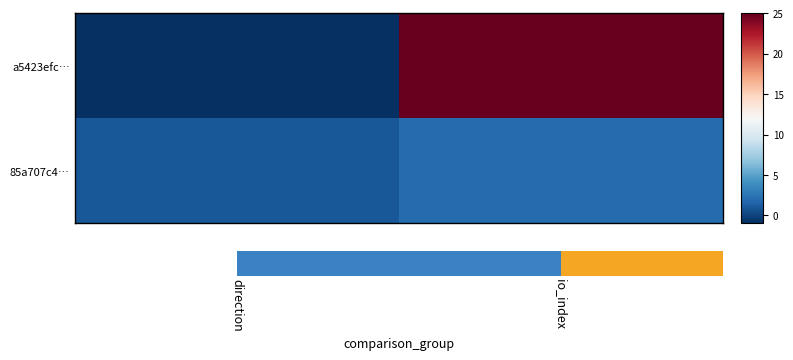

What is the sum of the a5423efc… values at io_index and direction?

24